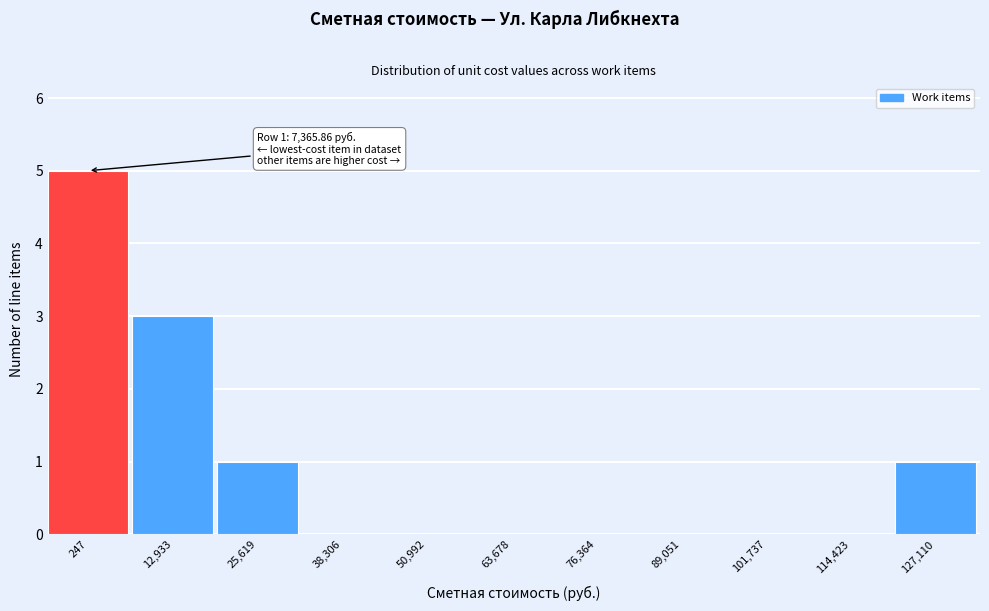

Reading left to right, extract all data points from this chart.

247=5	12,933=3	25,619=1	38,306=0	50,992=0	63,678=0	76,364=0	89,051=0	101,737=0	114,423=0	127,110=1